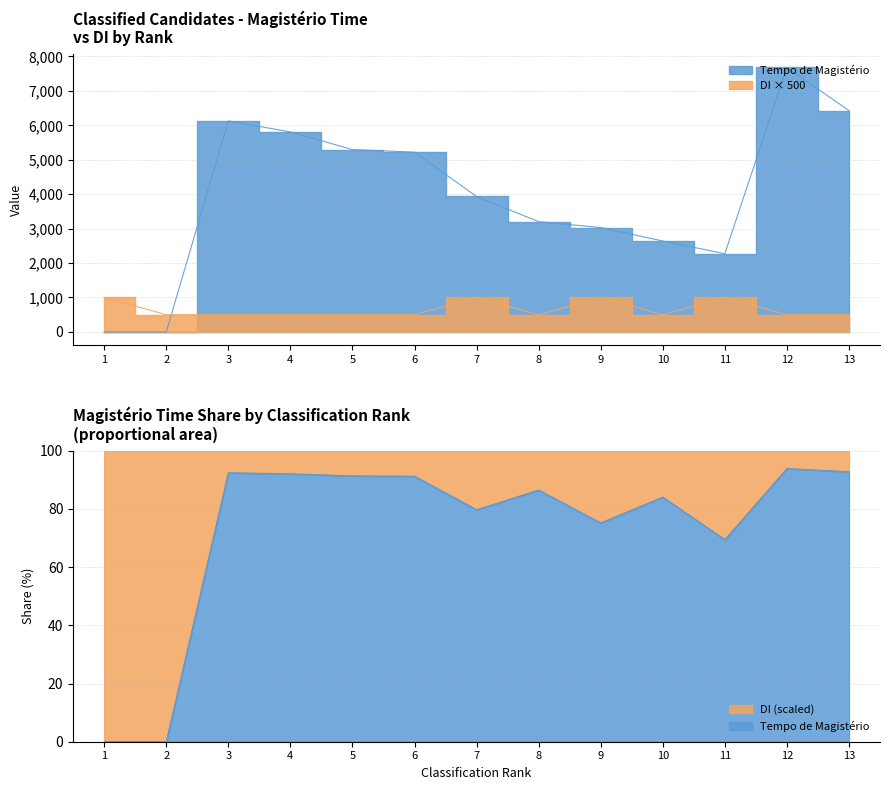

True or false: DI has a value of 1000 at 7.

True